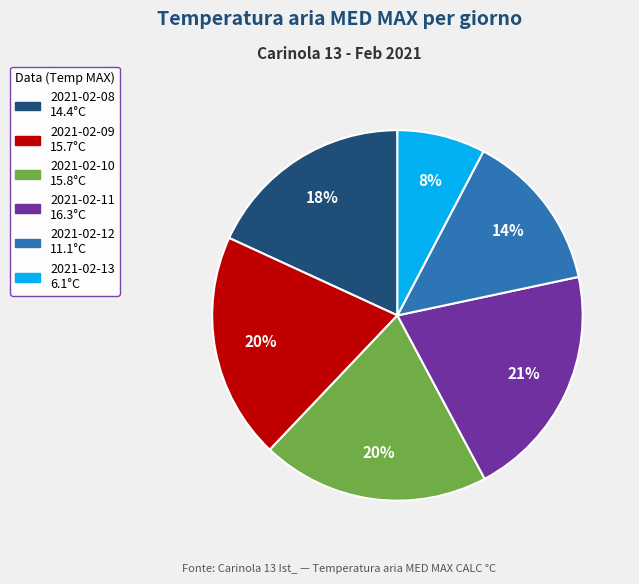

How many segments does this pie chart have?

6